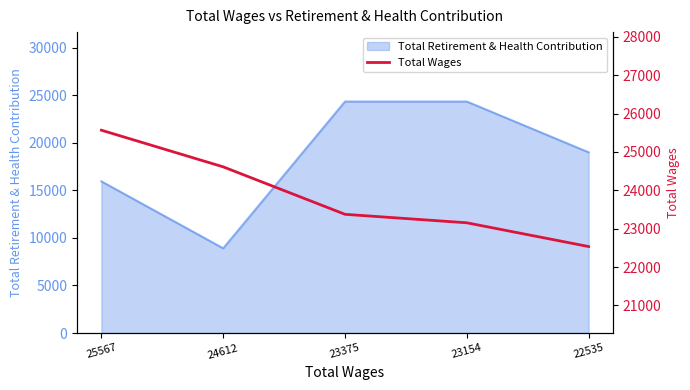

List the labels in order of value, smallest first.

22535, 23154, 23375, 24612, 25567